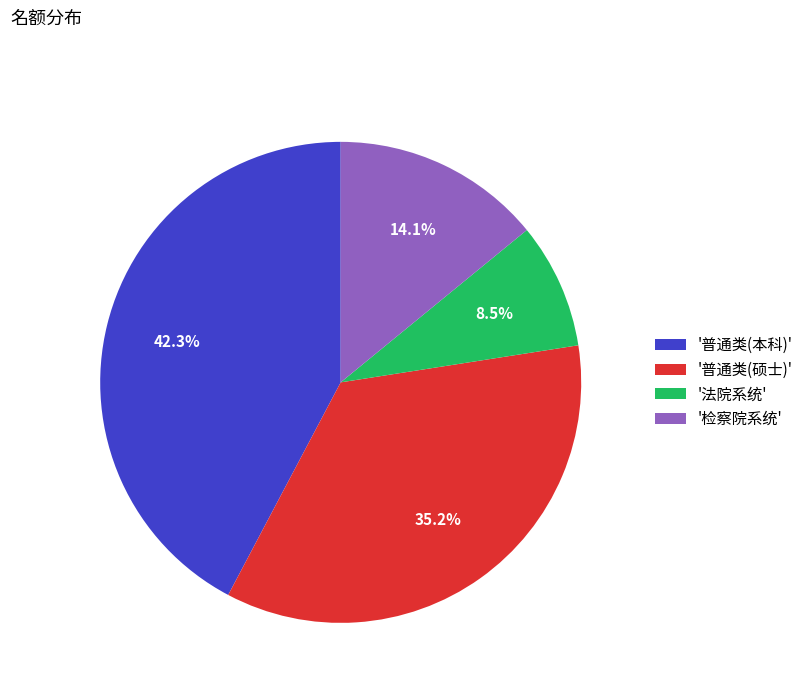

Which slice is the largest?

'普通类(本科)'